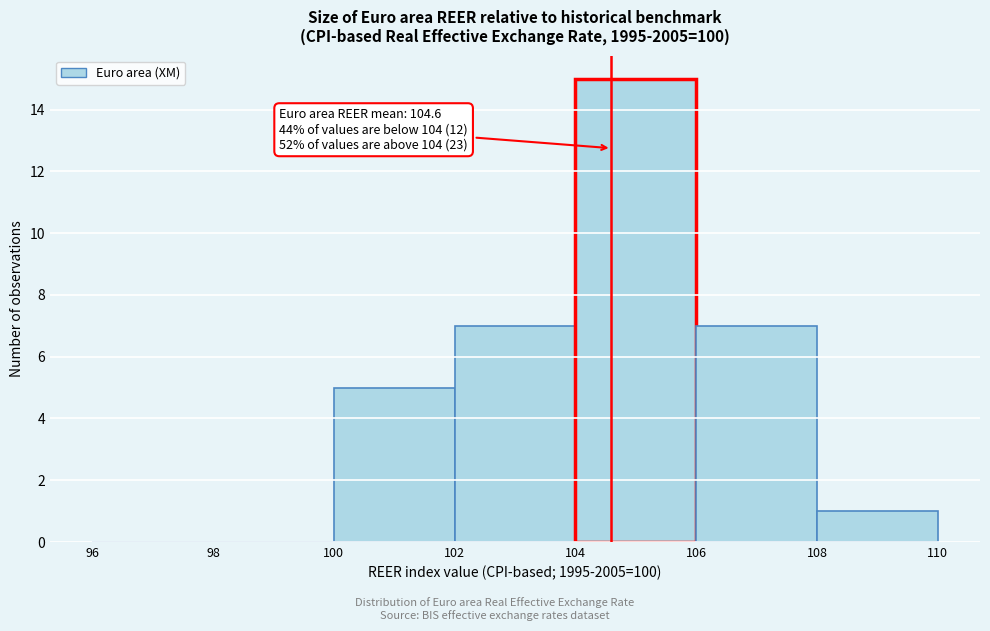

Over which range of the x-axis is the bar tallest?

104 to 106